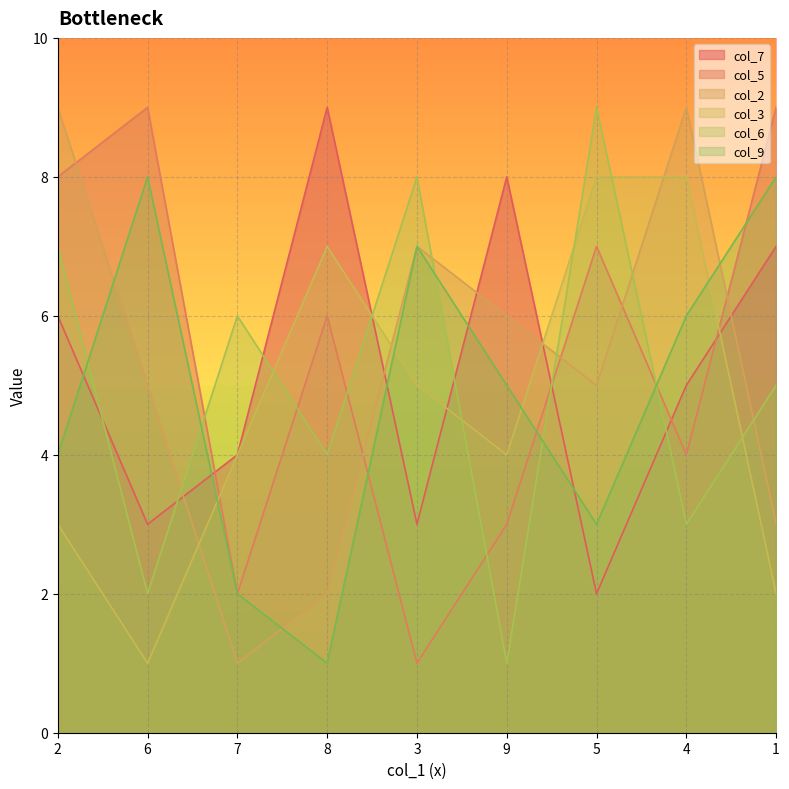

True or false: col_6 has a value of 2 at 5.

False